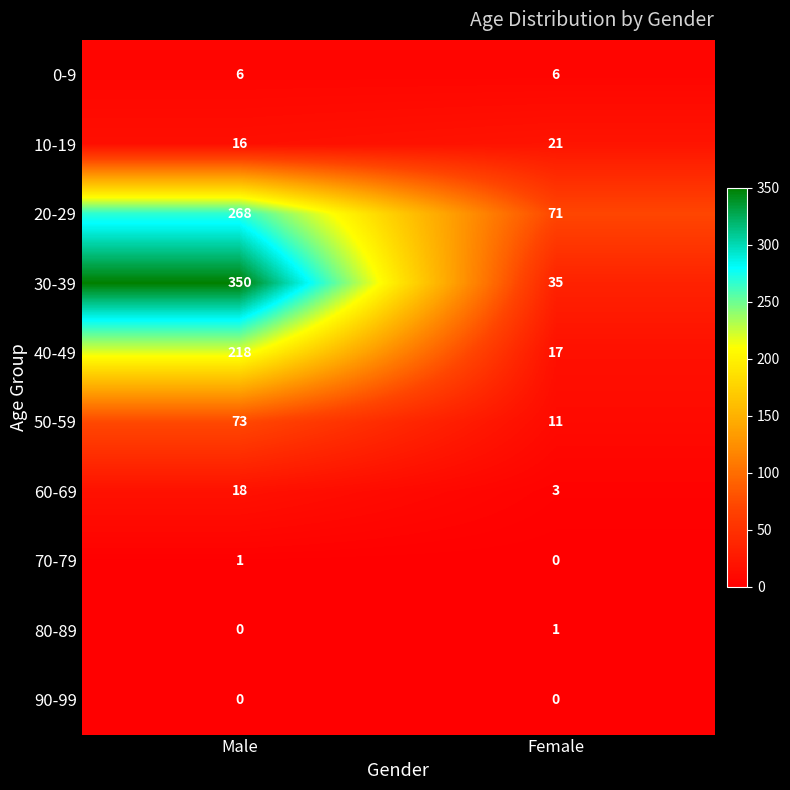

What value does the 50-59 series have at Female?

11